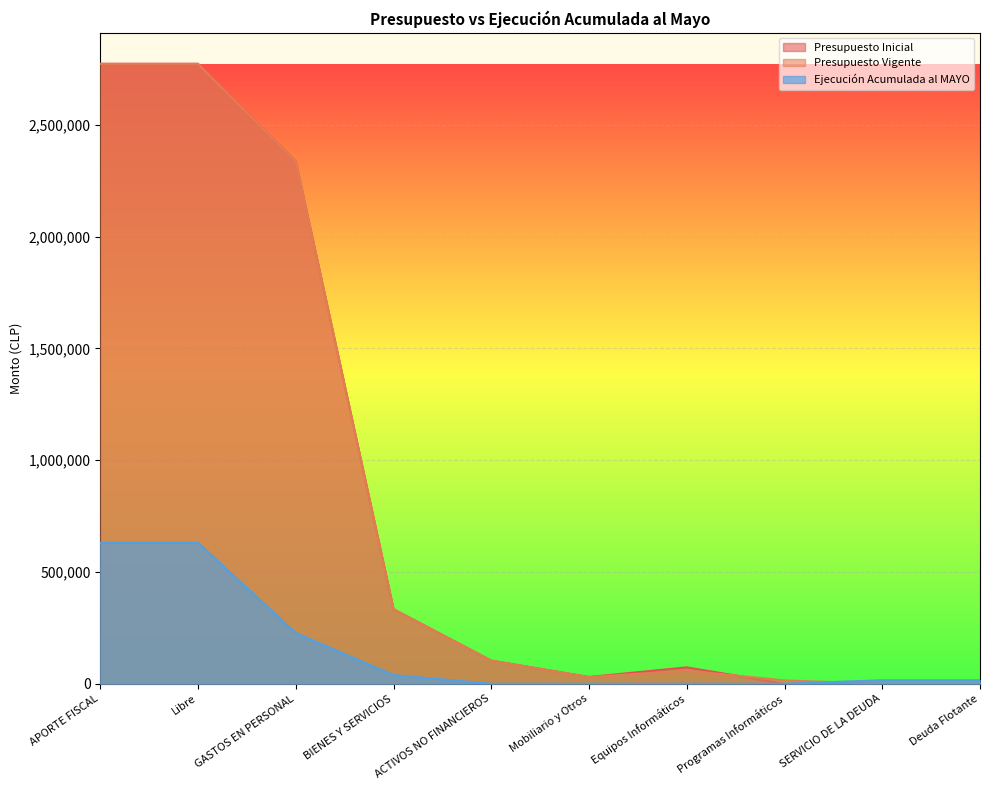

True or false: Presupuesto Inicial and Ejecución Acumulada al MAYO cross at least once.

False